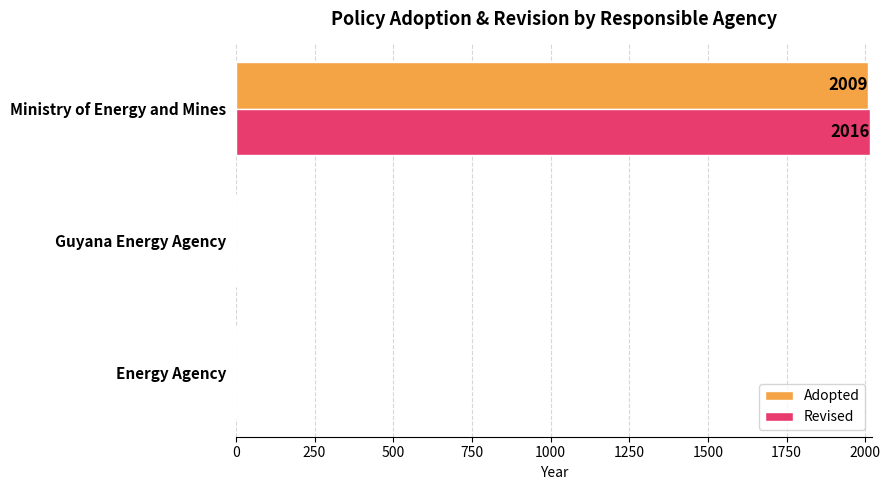

What is the sum of the Revised values at Ministry of Energy and Mines and Guyana Energy Agency?

2016